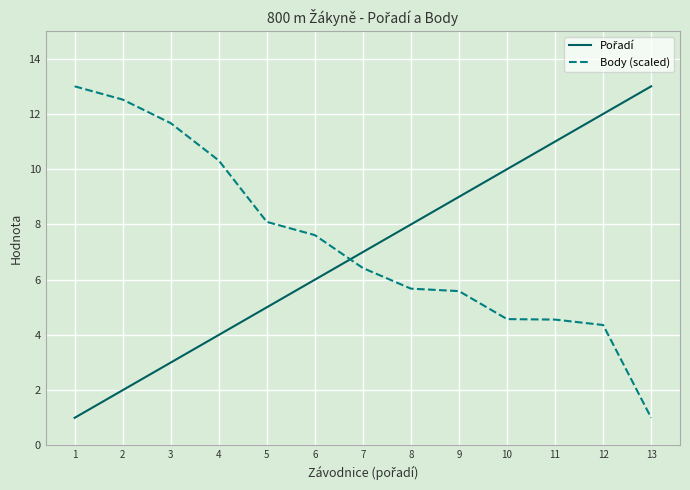

What is the difference between the highest and lowest values at 5?

3.1